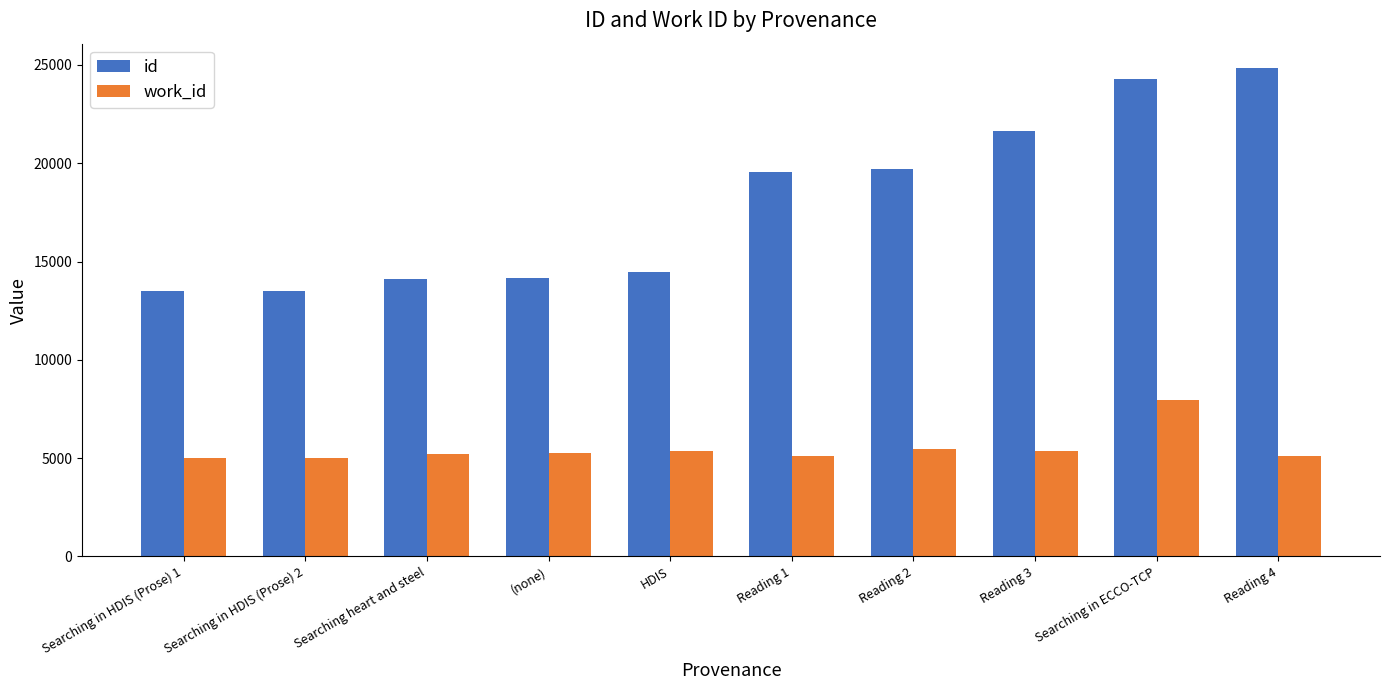

What is the difference between the highest and lowest values at Searching in HDIS (Prose) 2?

8491